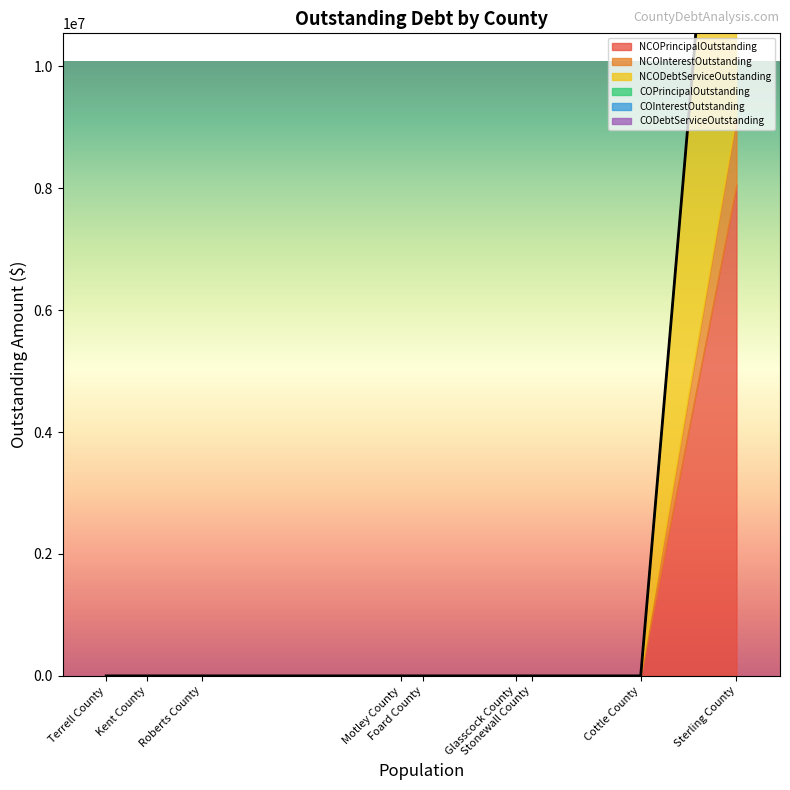

Which category has the lowest value in the COPrincipalOutstanding series?

Sterling County